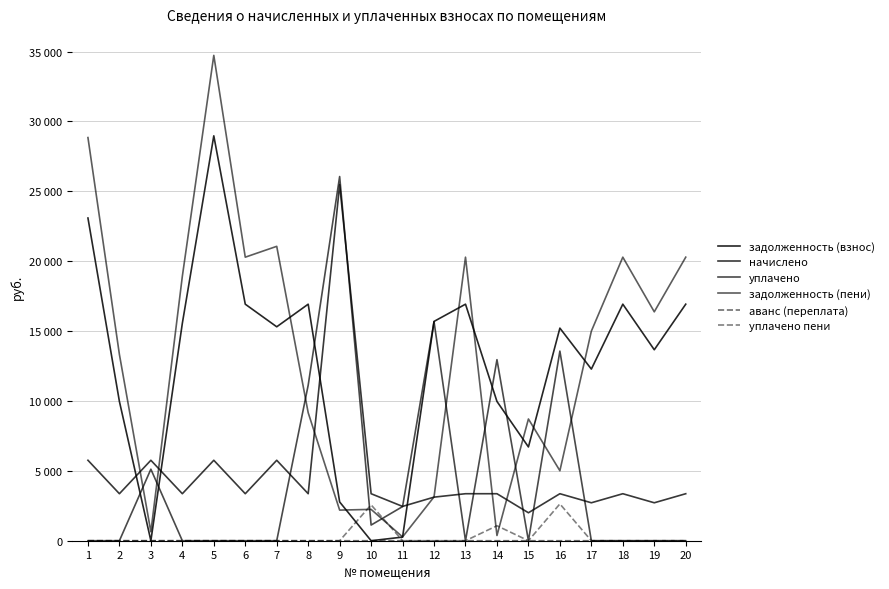

List the series in order of their peak value, lowest first.

аванс (переплата), уплачено пени, начислено, уплачено, задолженность (взнос), задолженность (пени)